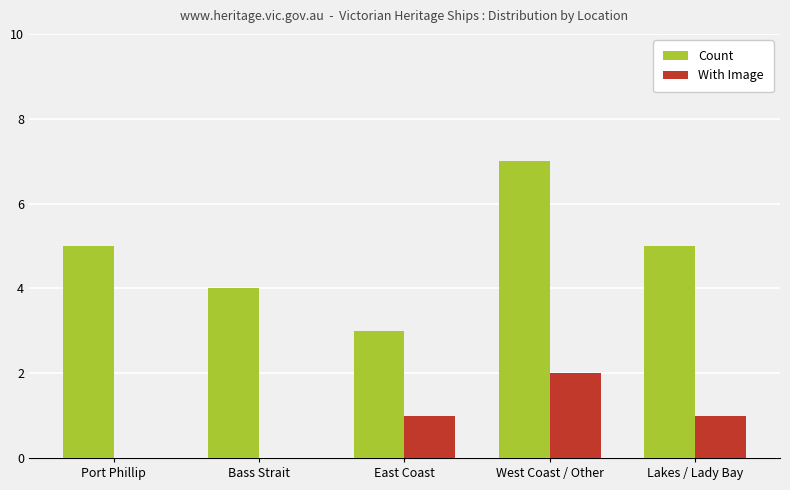

Is it true that Count equals 6 at Bass Strait?

False